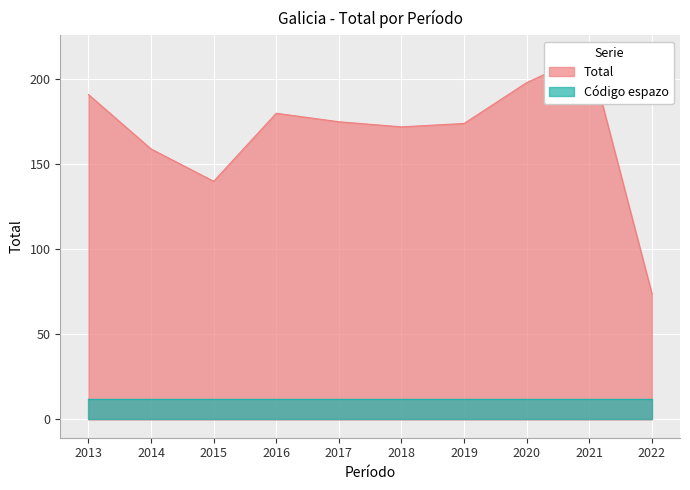

At which category does the chart reach its minimum across all series?

2022